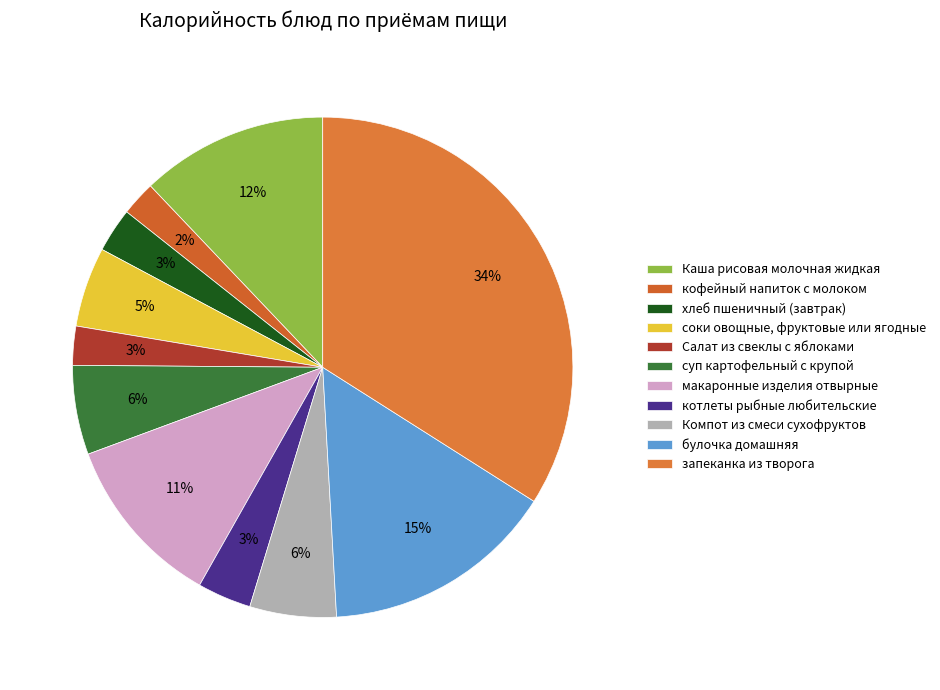

How many slices are in this pie chart?

11